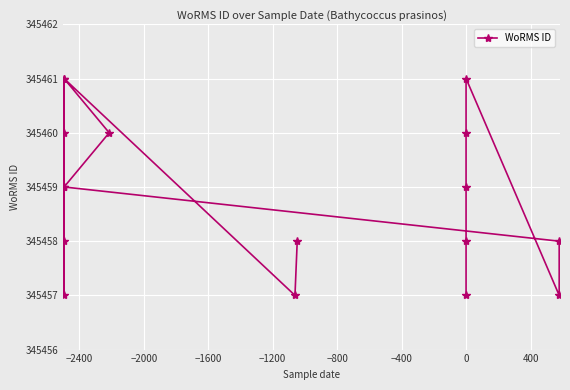

What is the greatest value displayed?

345461